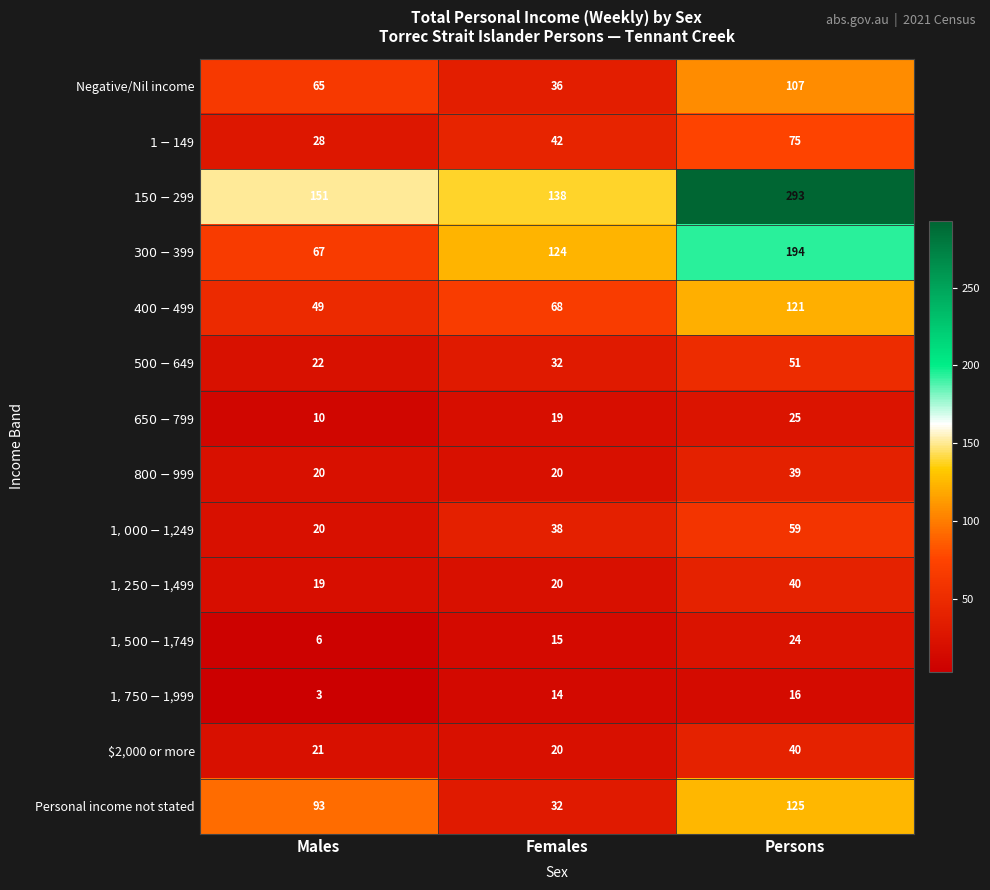

What is the difference between the maximum and minimum values in the $2,000 or more series?

20